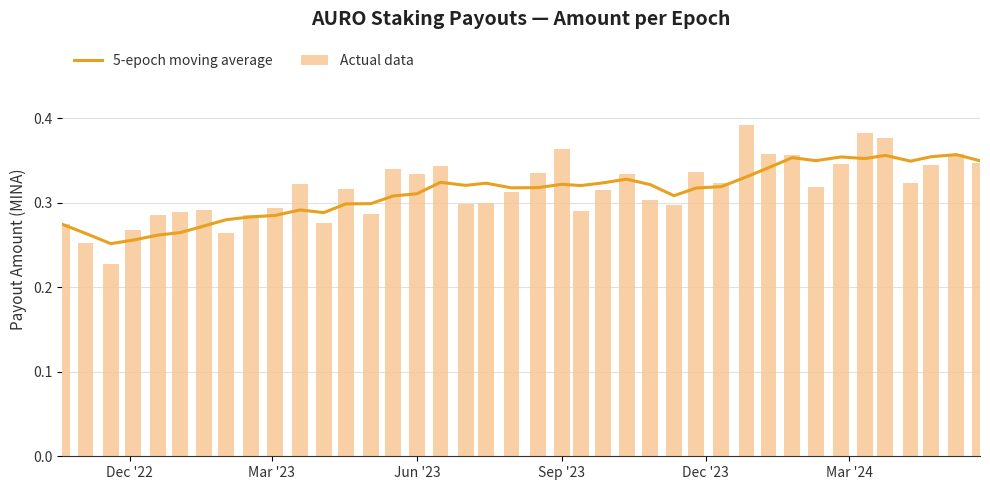

What is the difference between the second highest and minimum values in the Actual data series?

0.2